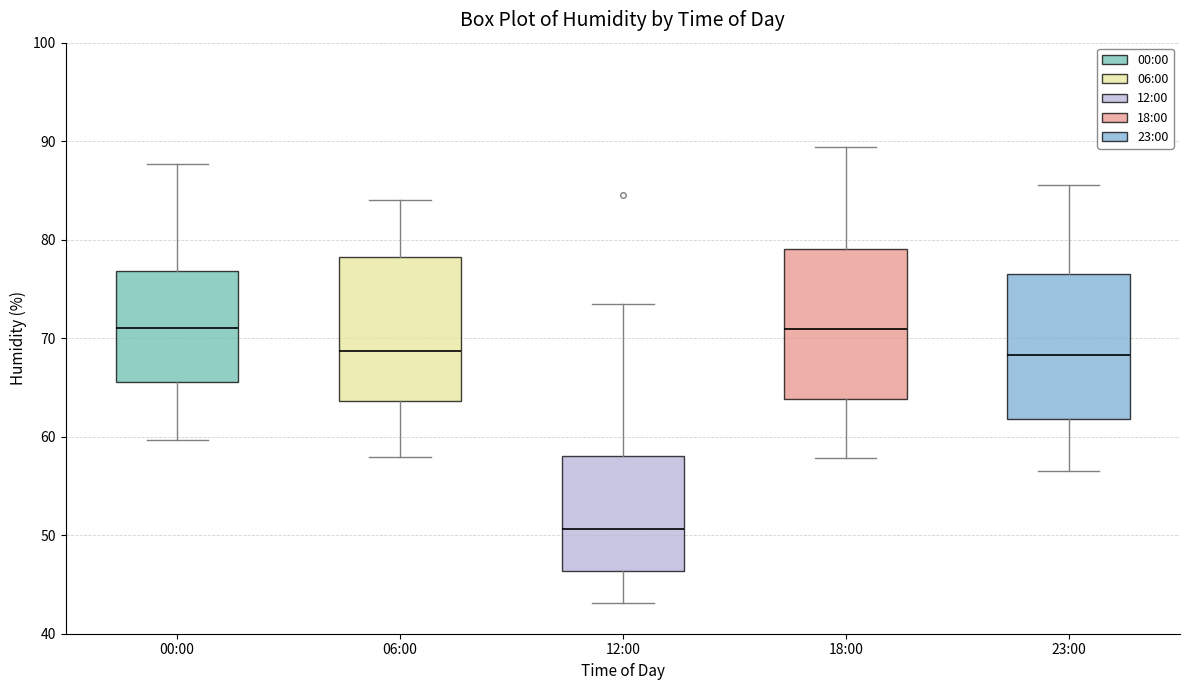

Which box's median line is the lowest?

12:00